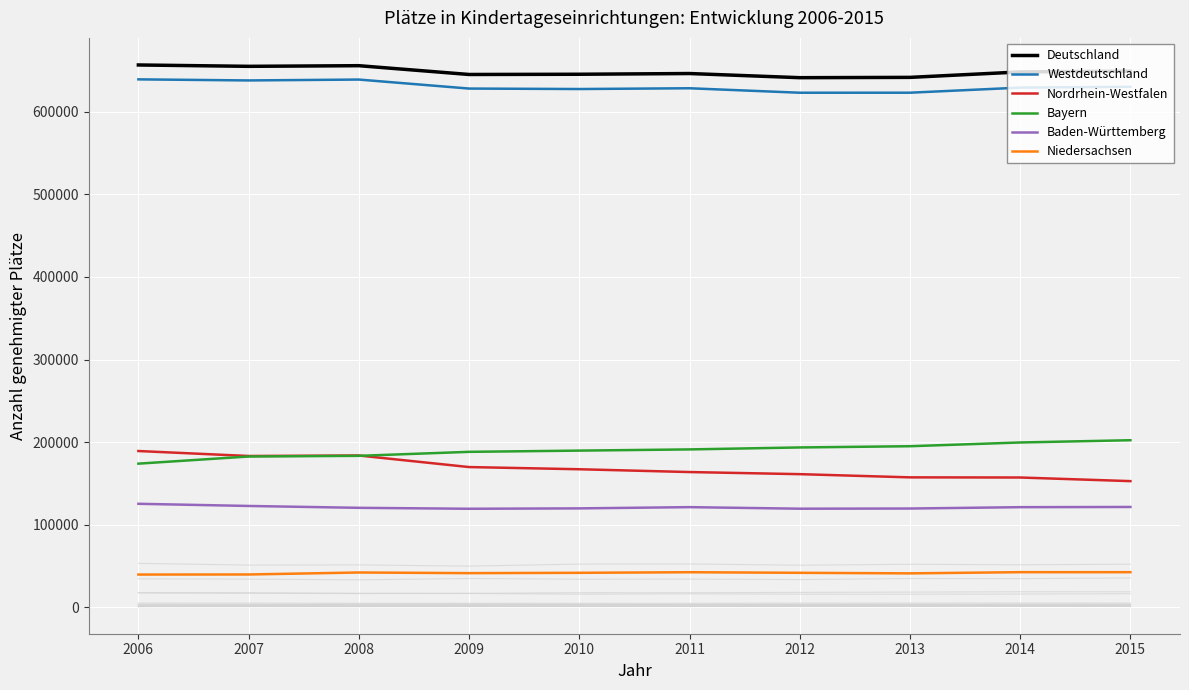

At how many categories does at least one series exceed 306404?

10